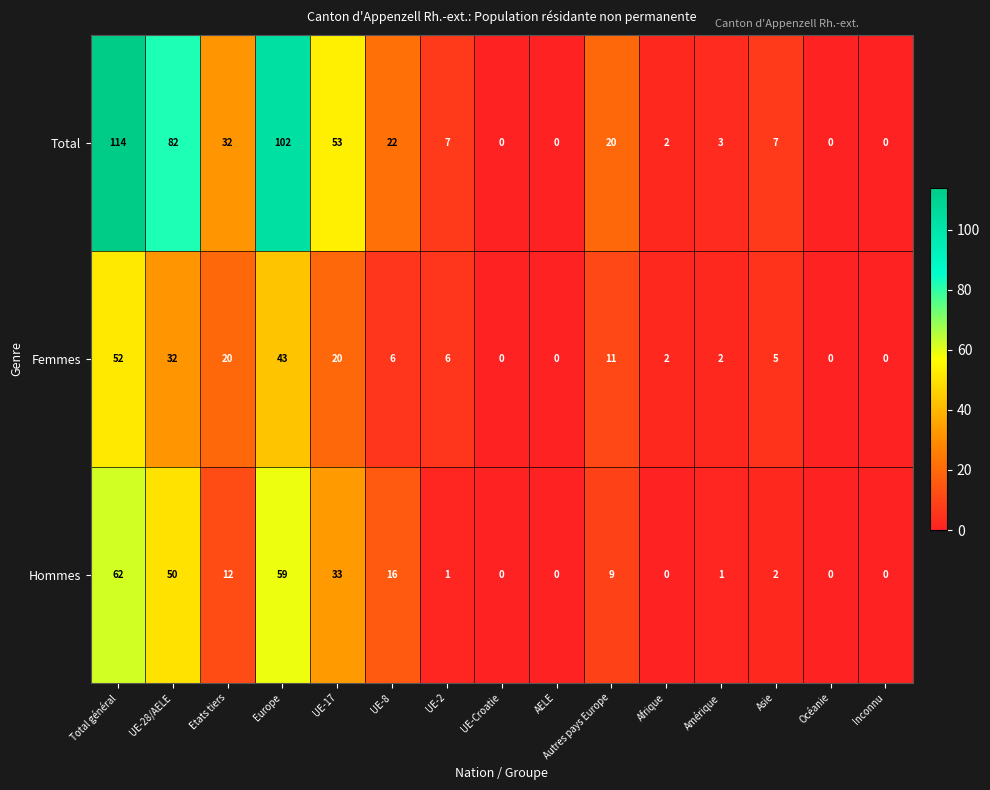

List the series in order of their peak value, highest first.

Total, Hommes, Femmes